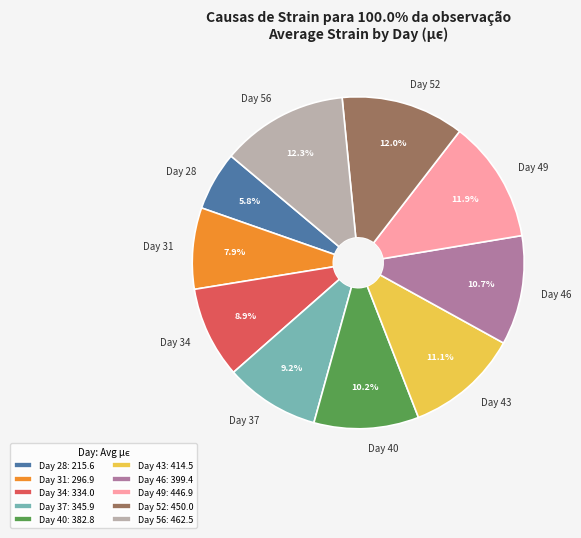

Between Day 56 and Day 37, which is larger?

Day 56